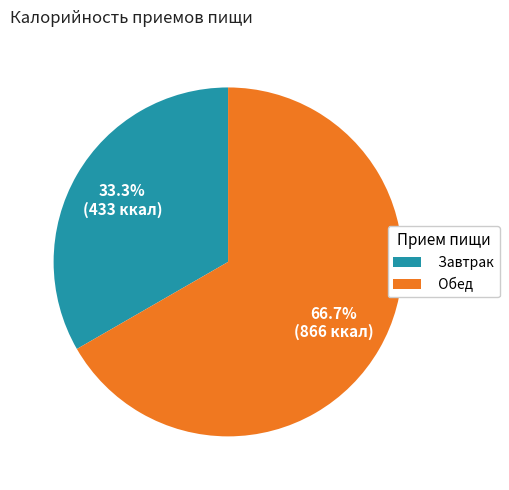

To the nearest percent, what is the difference between the largest and smallest slice percentages?

33%